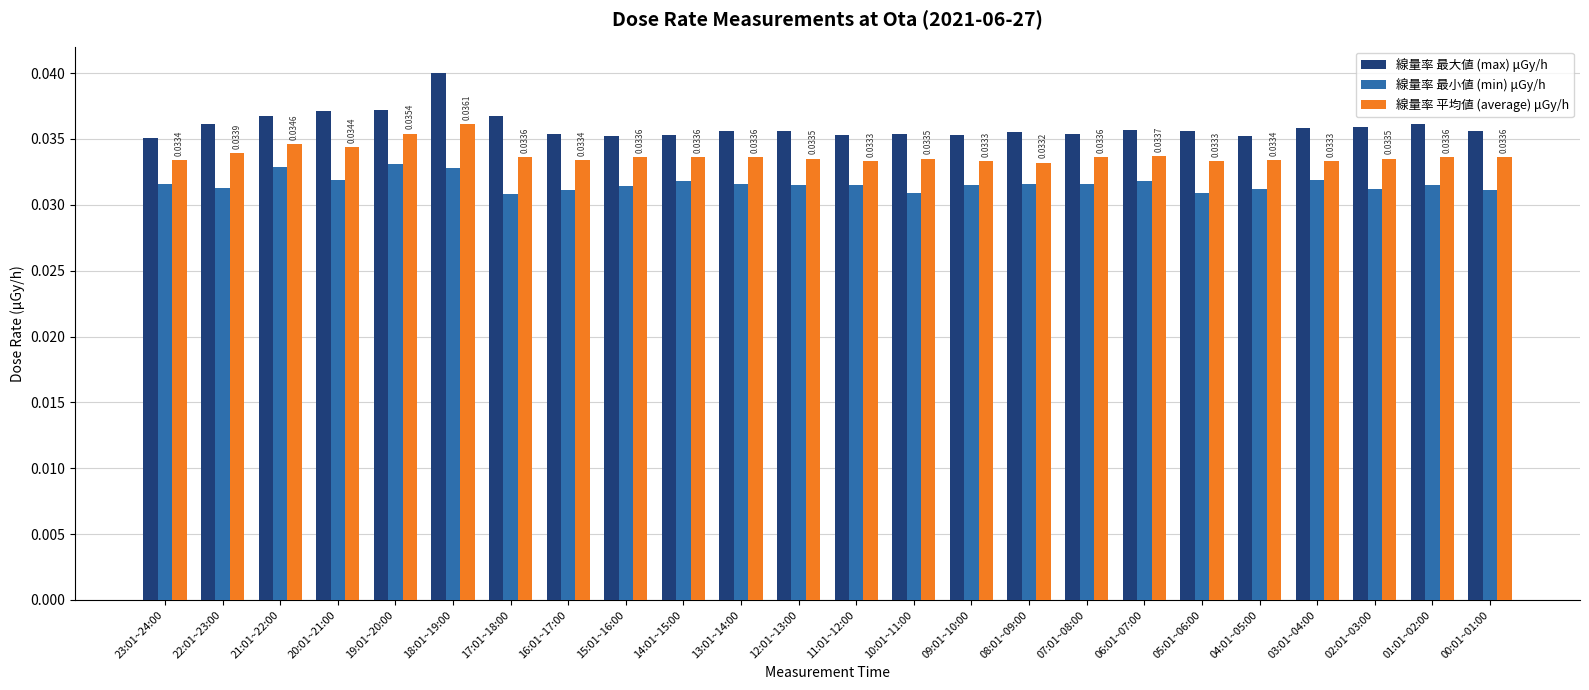

Rank the series by their maximum value, from lowest to highest.

線量率 最小値 (min) μGy/h, 線量率 平均値 (average) μGy/h, 線量率 最大値 (max) μGy/h